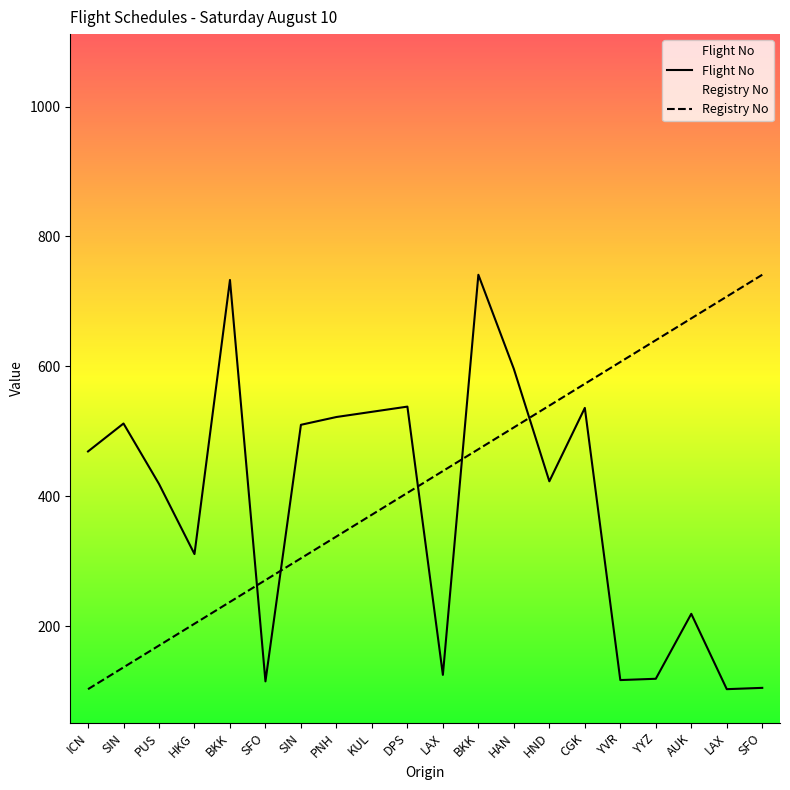

After their last crossing, which series has the higher values: Registry No or Flight No?

Registry No